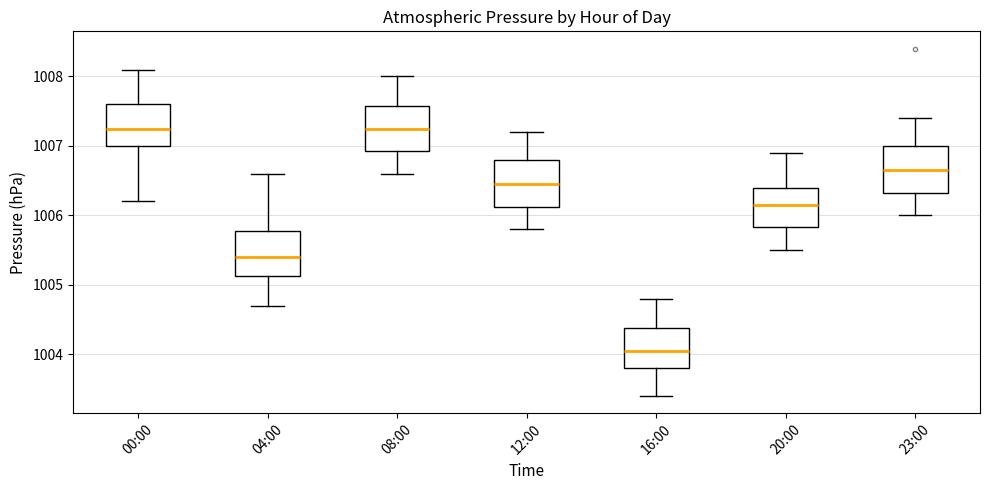

Which box has the lowest median line?

16:00